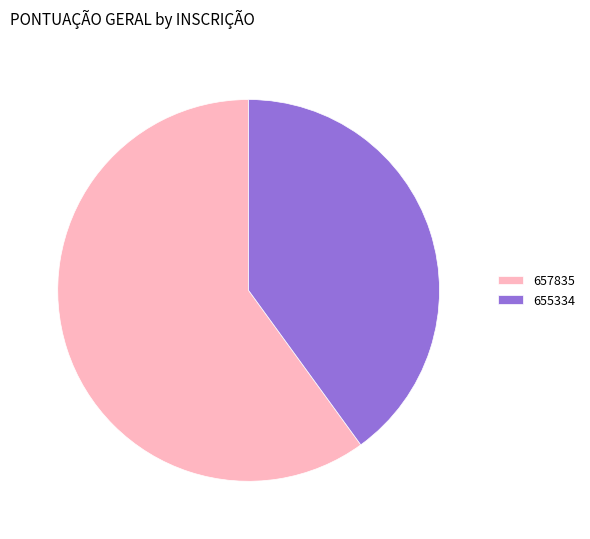

True or false: 657835 accounts for 60% of the total.

True